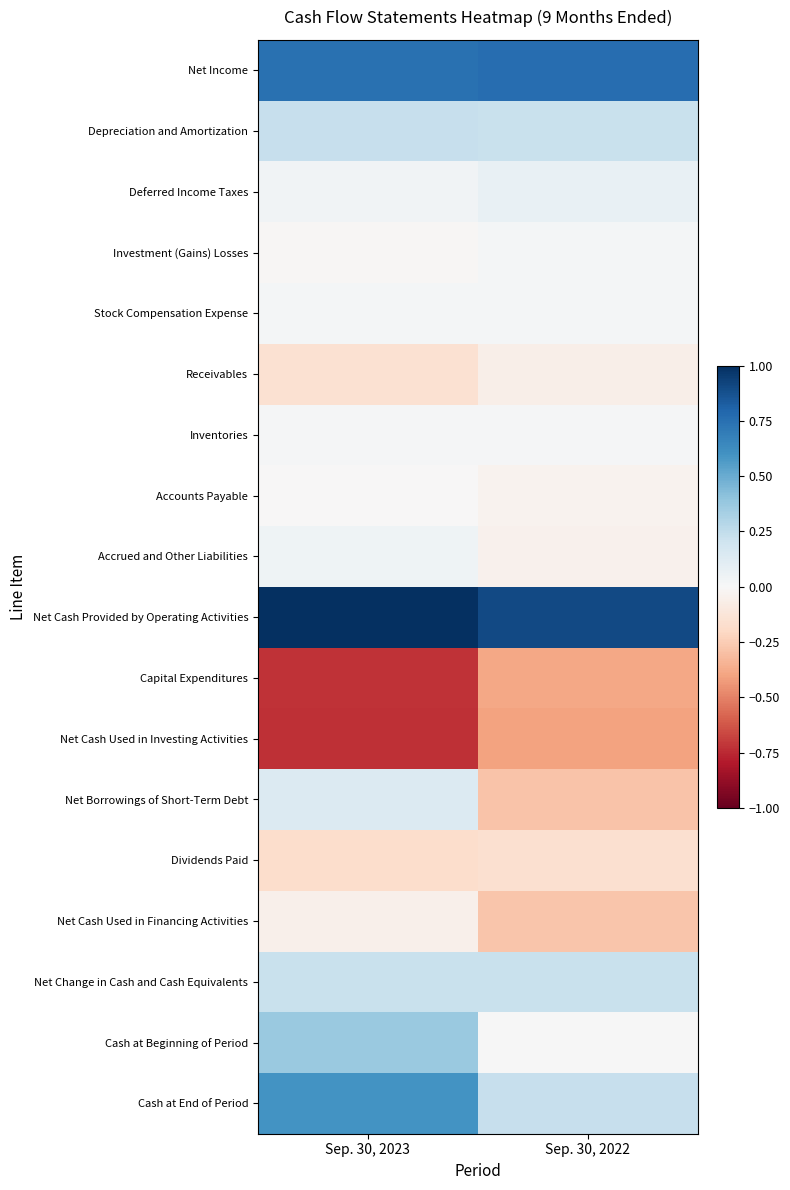

Reading left to right, what are all the values shown in this chart?

Net Income: Sep. 30, 2023=0.7	Sep. 30, 2022=0.8
Depreciation and Amortization: Sep. 30, 2023=0.2	Sep. 30, 2022=0.2
Deferred Income Taxes: Sep. 30, 2023=0.0	Sep. 30, 2022=0.1
Investment (Gains) Losses: Sep. 30, 2023=-0.0	Sep. 30, 2022=0.0
Stock Compensation Expense: Sep. 30, 2023=0.0	Sep. 30, 2022=0.0
Receivables: Sep. 30, 2023=-0.2	Sep. 30, 2022=-0.1
Inventories: Sep. 30, 2023=0.0	Sep. 30, 2022=0.0
Accounts Payable: Sep. 30, 2023=-0.0	Sep. 30, 2022=-0.0
Accrued and Other Liabilities: Sep. 30, 2023=0.0	Sep. 30, 2022=-0.0
Net Cash Provided by Operating Activities: Sep. 30, 2023=1.0	Sep. 30, 2022=0.9
Capital Expenditures: Sep. 30, 2023=-0.7	Sep. 30, 2022=-0.4
Net Cash Used in Investing Activities: Sep. 30, 2023=-0.7	Sep. 30, 2022=-0.4
Net Borrowings of Short-Term Debt: Sep. 30, 2023=0.1	Sep. 30, 2022=-0.3
Dividends Paid: Sep. 30, 2023=-0.2	Sep. 30, 2022=-0.2
Net Cash Used in Financing Activities: Sep. 30, 2023=-0.1	Sep. 30, 2022=-0.3
Net Change in Cash and Cash Equivalents: Sep. 30, 2023=0.2	Sep. 30, 2022=0.2
Cash at Beginning of Period: Sep. 30, 2023=0.4	Sep. 30, 2022=0.0
Cash at End of Period: Sep. 30, 2023=0.6	Sep. 30, 2022=0.2